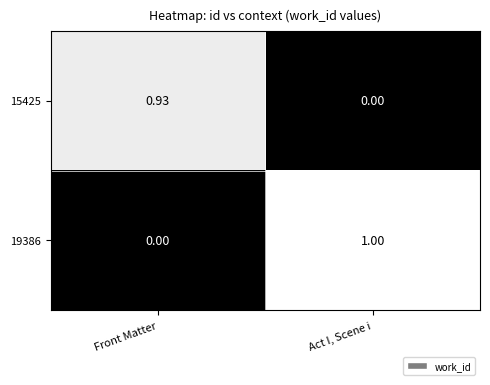

At which label is 15425 closest to 0?

Act I, Scene i